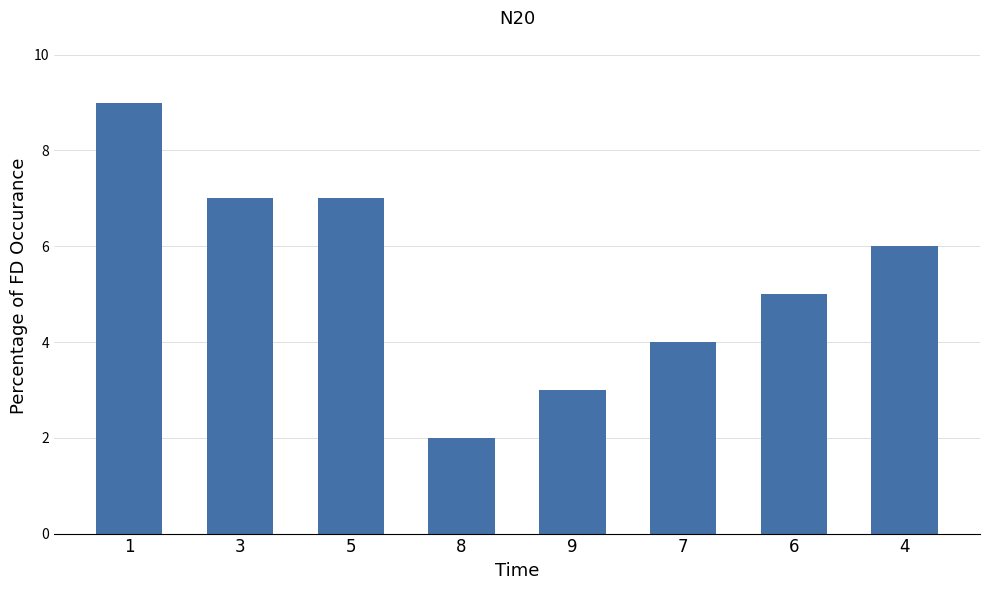

Reading left to right, extract all data points from this chart.

1=9	3=7	5=7	8=2	9=3	7=4	6=5	4=6